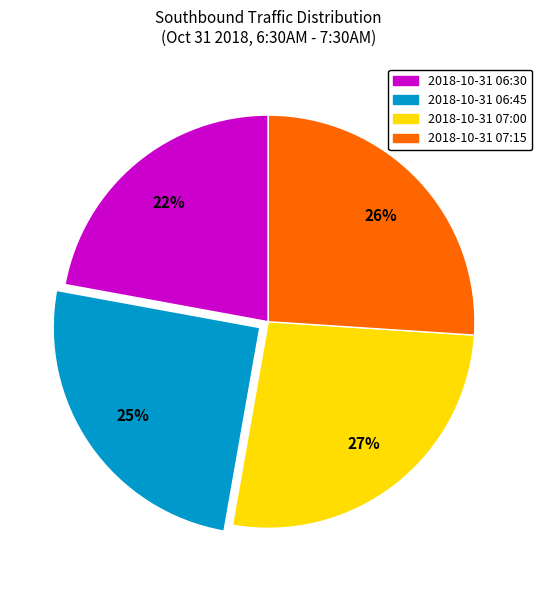

True or false: 2018-10-31 06:45 accounts for 17% of the total.

False